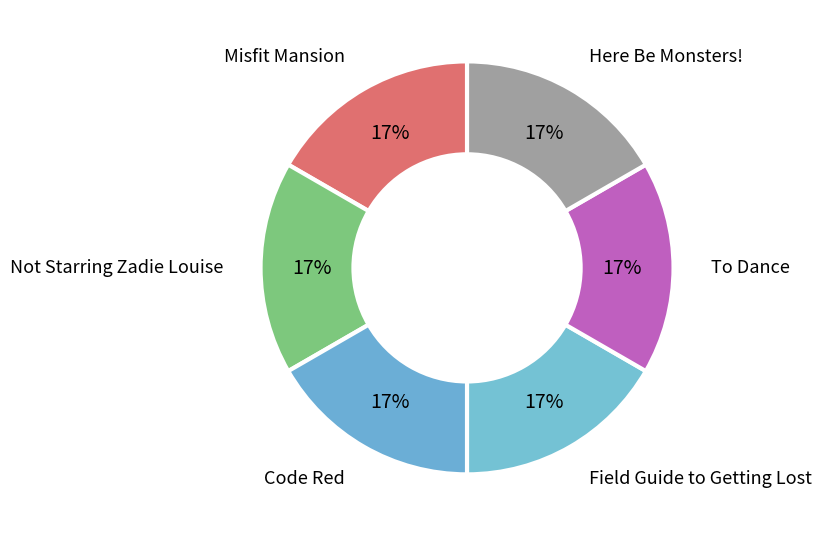

Rank the categories by value from lowest to highest.

To Dance, Here Be Monsters!, Field Guide to Getting Lost, Not Starring Zadie Louise, Code Red, Misfit Mansion